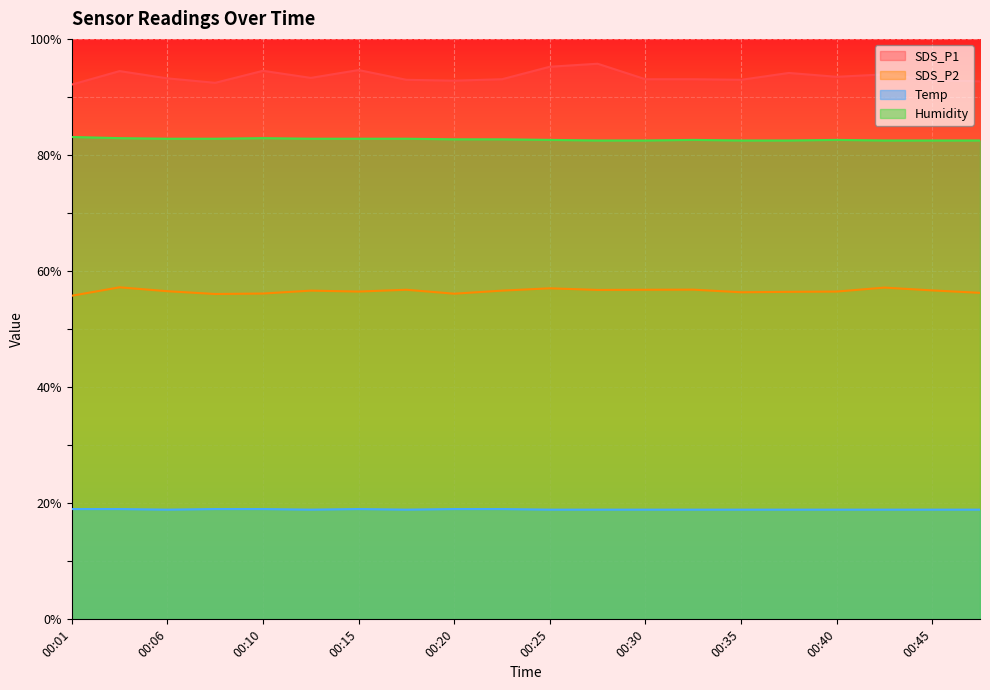

Reading left to right, transcribe all the data shown in this chart.

SDS_P1: 92.1	94.5	93.2	92.4	94.5	93.3	94.6	93.0	92.8	93.0	95.2	95.7	93.0	93.0	93.0	94.1	93.5	93.9	92.9	92.7
SDS_P2: 55.8	57.2	56.5	56.0	56.1	56.6	56.5	56.8	56.1	56.6	57.0	56.8	56.8	56.8	56.4	56.4	56.5	57.1	56.7	56.2
Temp: 19.0	19.0	18.9	19.0	19.0	18.9	19.0	18.9	19.0	19.0	18.9	18.9	18.9	18.9	18.9	18.9	18.9	18.9	18.9	18.9
Humidity: 83.1	82.9	82.8	82.8	82.9	82.8	82.8	82.8	82.7	82.7	82.6	82.5	82.5	82.6	82.5	82.5	82.6	82.5	82.5	82.5